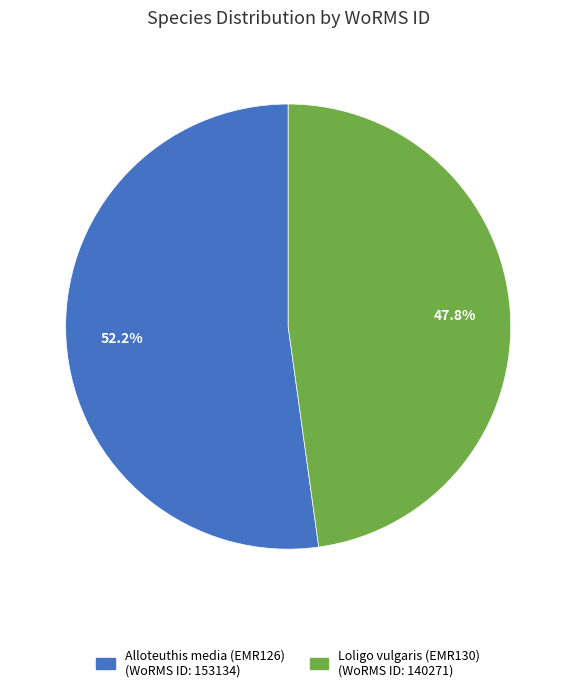

What percentage do Loligo vulgaris (EMR130) and Alloteuthis media (EMR126) together represent?

100.0%